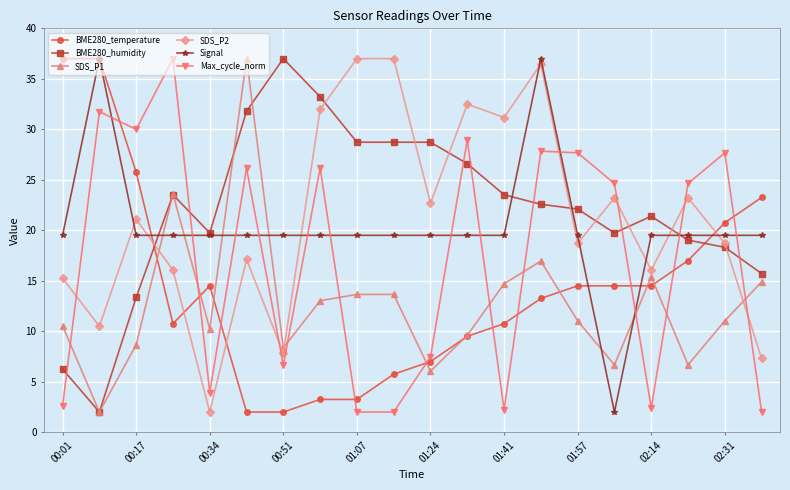

Which series ends up on top after the final intersection of BME280_temperature and BME280_humidity?

BME280_temperature